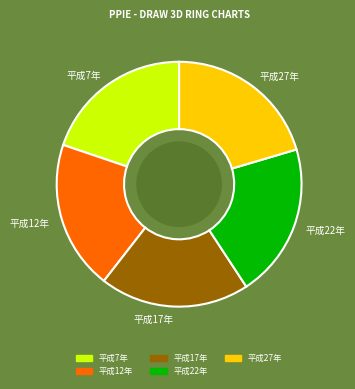

Count the number of slices in the pie.

5